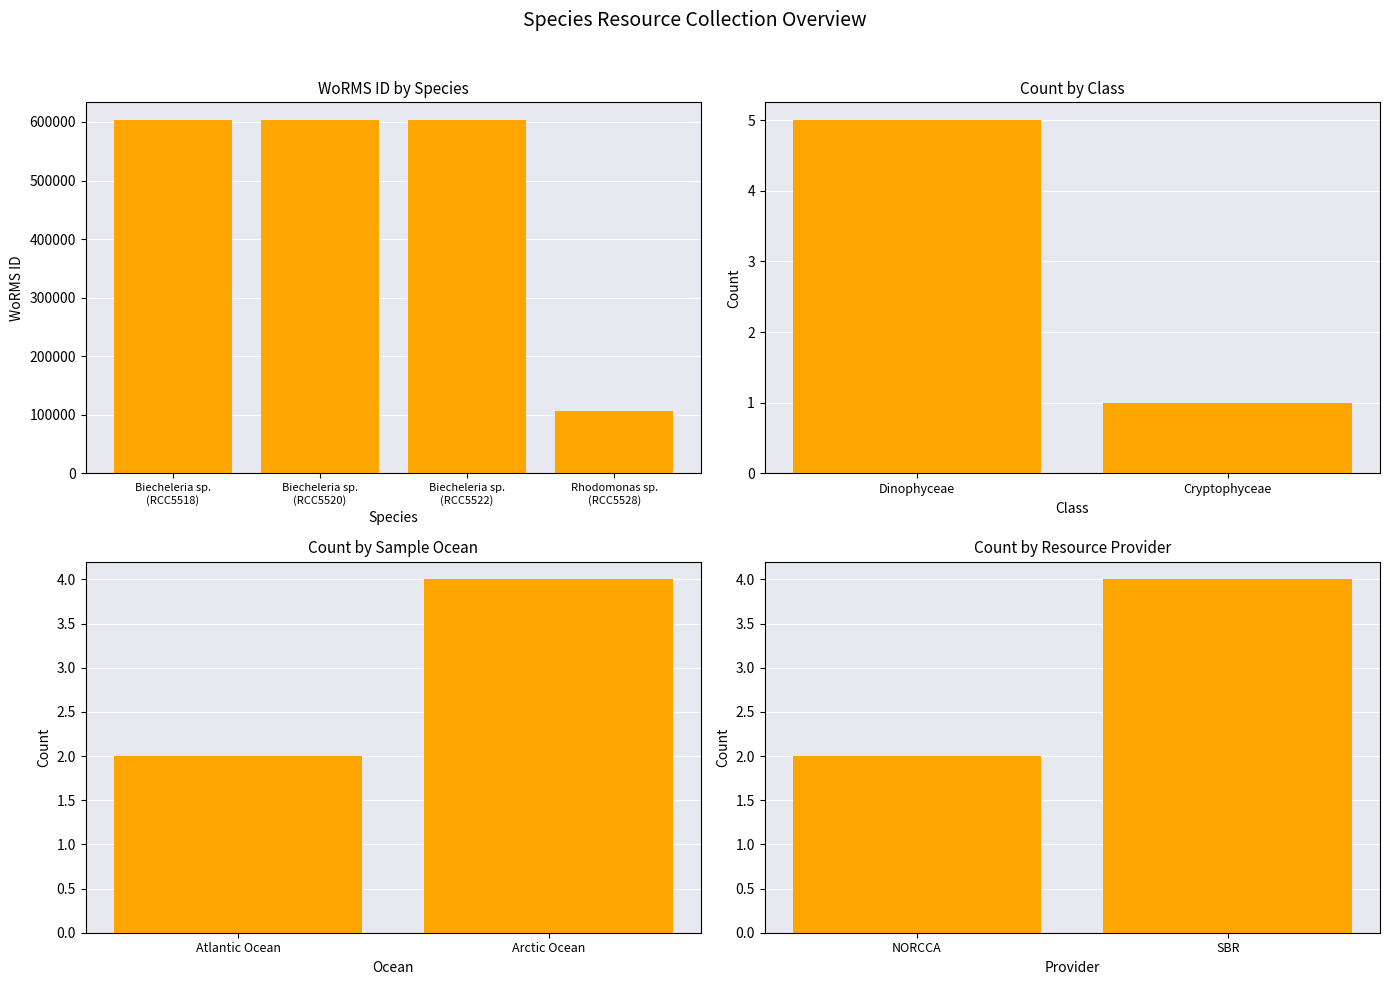

Approximately how many times larger is the value at Rhodomonas sp. (RCC5528) compared to Biecheleria sp. (RCC5520)?

0.2